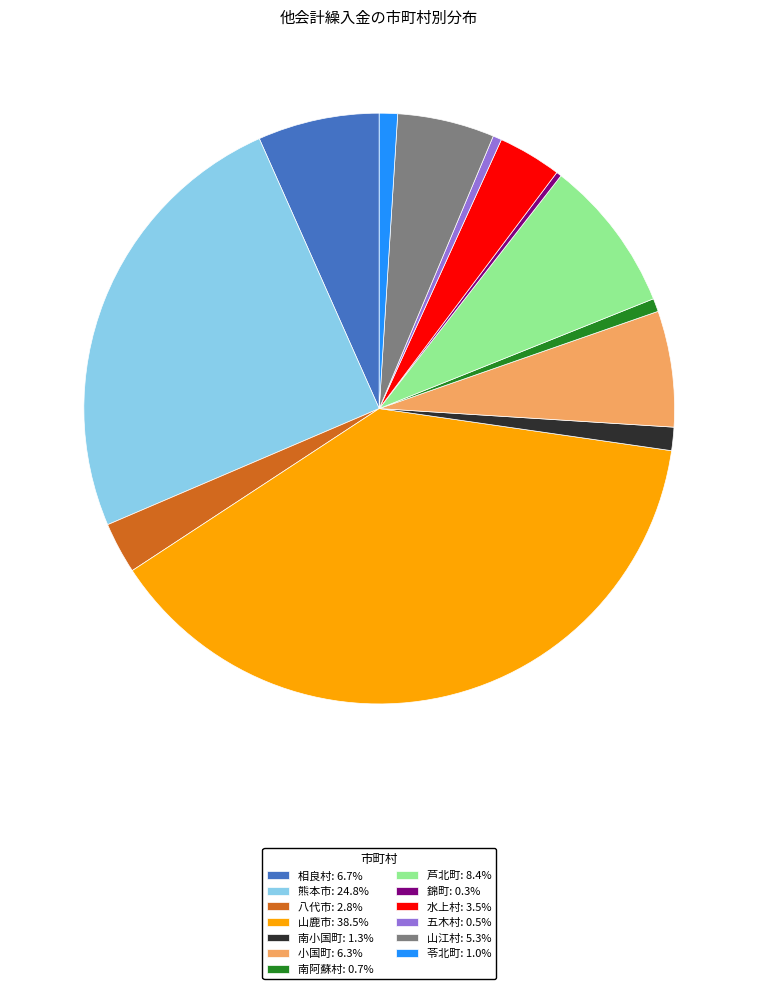

Which slice is the largest?

山鹿市